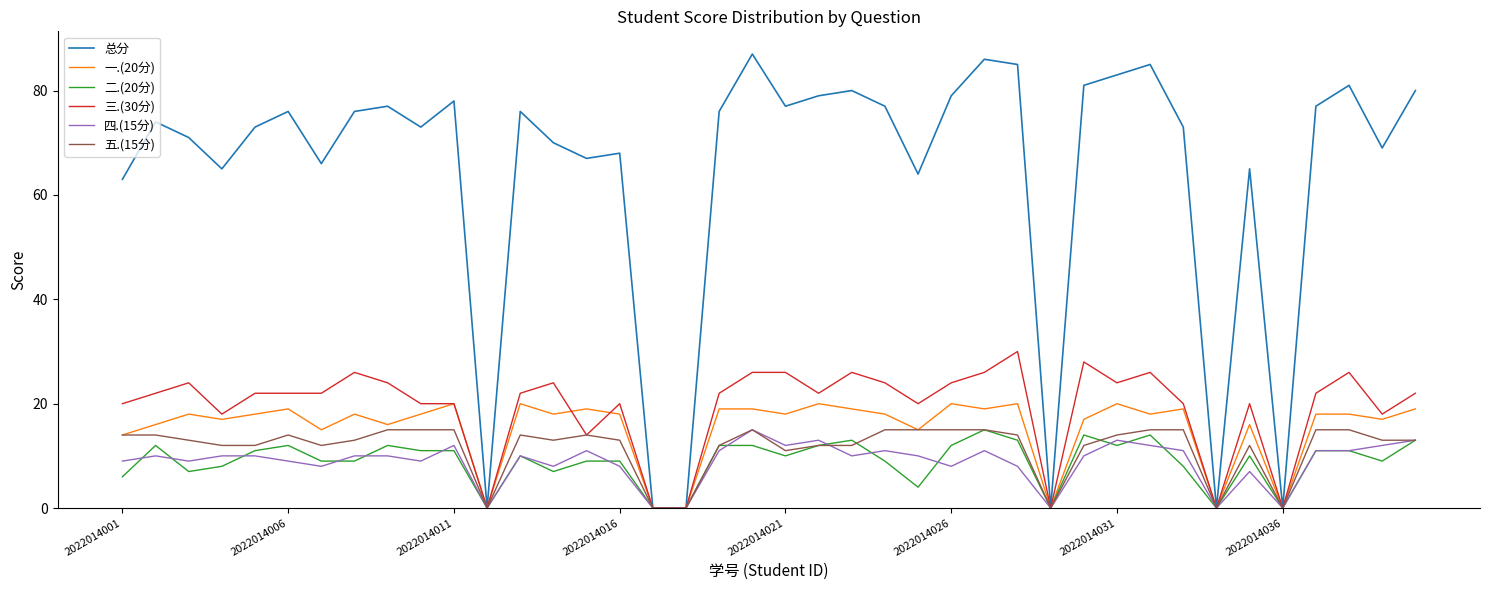

Which series has the largest range (max minus min)?

总分